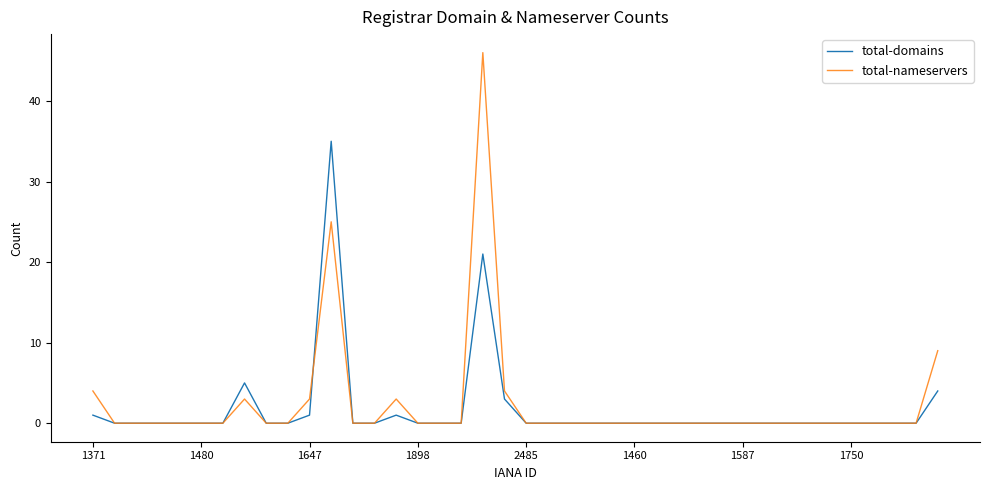

Which series has the largest range (max minus min)?

total-nameservers